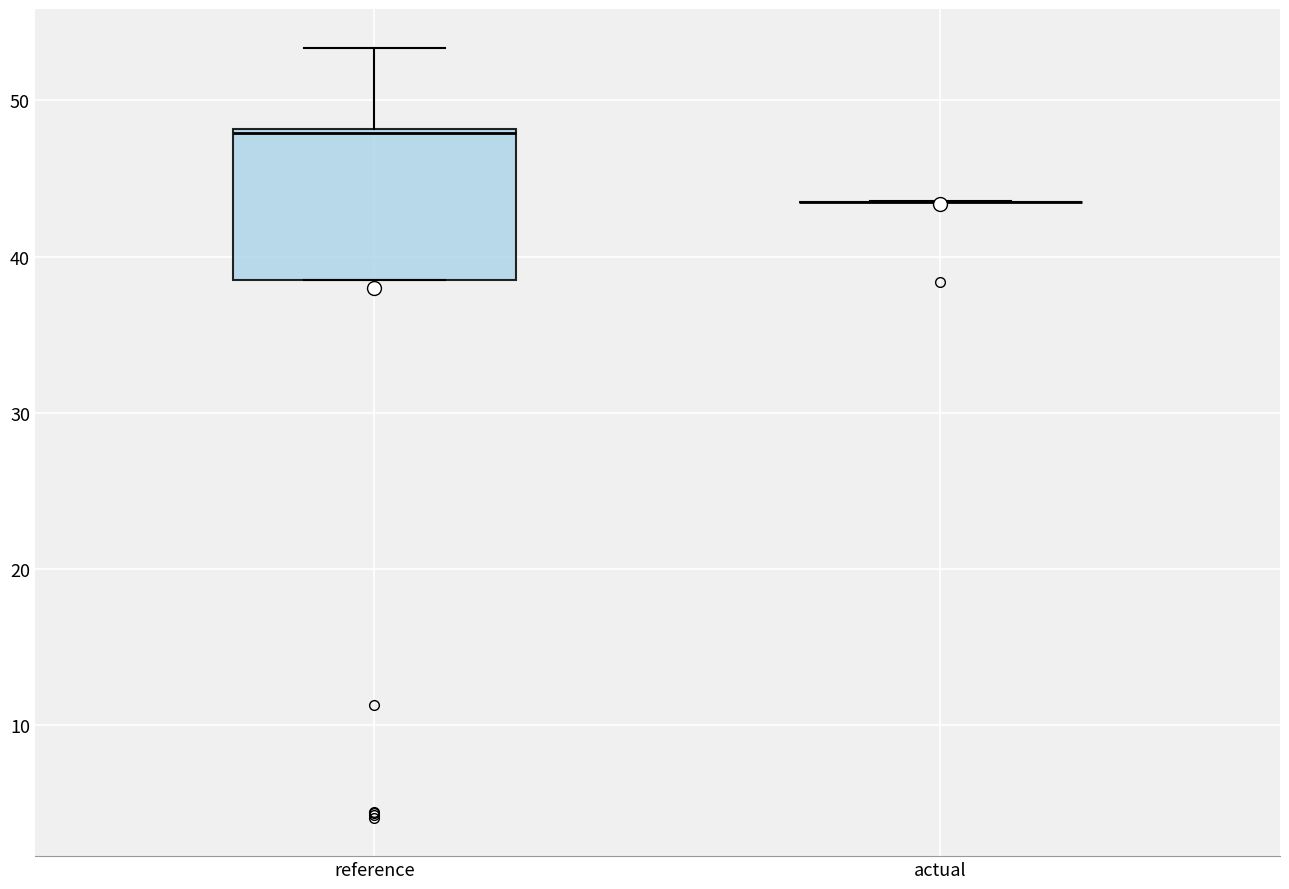

Reading left to right, transcribe this box plot: for each box, give where its median line is, the range the box spans, and where its two whiskers end, as read against the y-axis. The values are not printed on the chart, so give them approximately, as read against the axis.

reference: median 48, box 39 to 48, whiskers 39 to 53
actual: box collapsed to a line at 44, whiskers 44 to 44